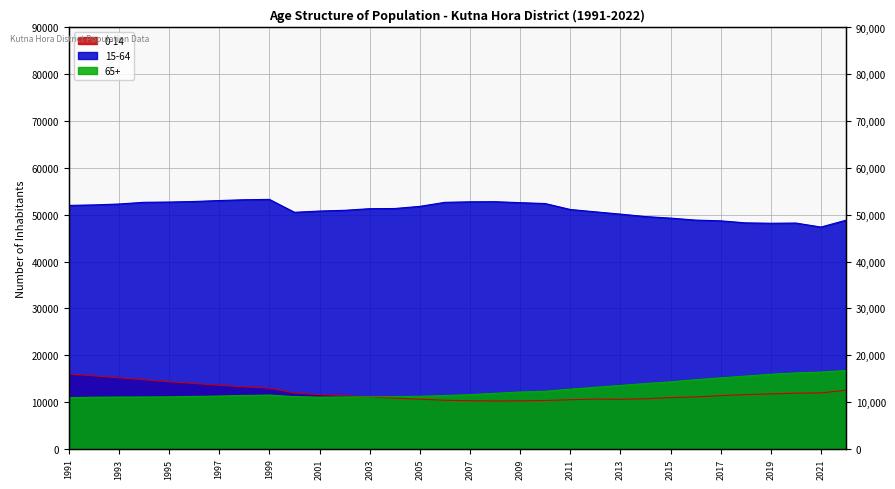

Reading left to right, list all the values displayed in this chart.

0-14: 1991=15985	1992=15580	1993=15170	1994=14739	1995=14327	1996=13953	1997=13571	1998=13228	1999=12953	2000=11926	2001=11564	2002=11327	2003=11061	2004=10829	2005=10599	2006=10365	2007=10259	2008=10215	2009=10237	2010=10318	2011=10481	2012=10606	2013=10575	2014=10691	2015=10929	2016=11081	2017=11347	2018=11578	2019=11733	2020=11883	2021=11928	2022=12522
15-64: 1991=51992	1992=52099	1993=52291	1994=52659	1995=52709	1996=52829	1997=53030	1998=53203	1999=53276	2000=50520	2001=50788	2002=50946	2003=51291	2004=51330	2005=51788	2006=52649	2007=52760	2008=52786	2009=52577	2010=52392	2011=51122	2012=50620	2013=50137	2014=49611	2015=49280	2016=48856	2017=48696	2018=48262	2019=48180	2020=48223	2021=47367	2022=48834
65+: 1991=10925	1992=11016	1993=11046	1994=11060	1995=11090	1996=11181	1997=11259	1998=11393	1999=11468	2000=11136	2001=11022	2002=11064	2003=11100	2004=11136	2005=11215	2006=11375	2007=11566	2008=11849	2009=12125	2010=12294	2011=12730	2012=13133	2013=13525	2014=13942	2015=14286	2016=14760	2017=15146	2018=15530	2019=15915	2020=16204	2021=16388	2022=16716